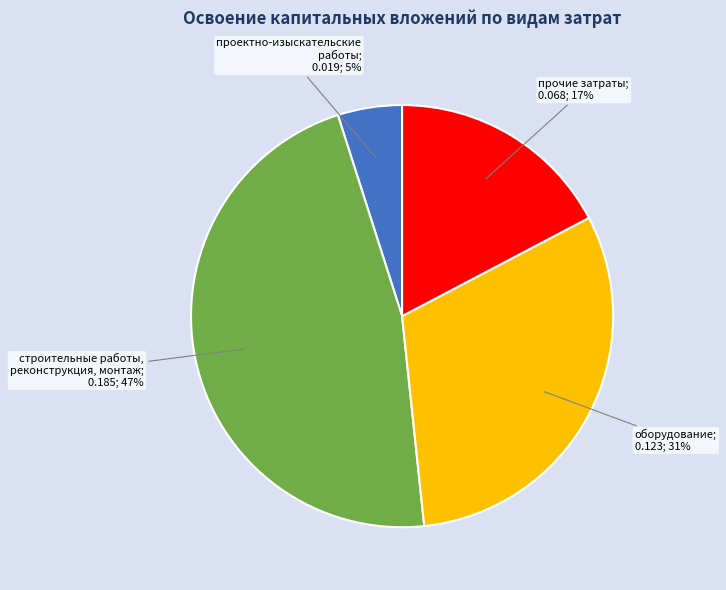

To the nearest percent, what is the average slice percentage?

25%